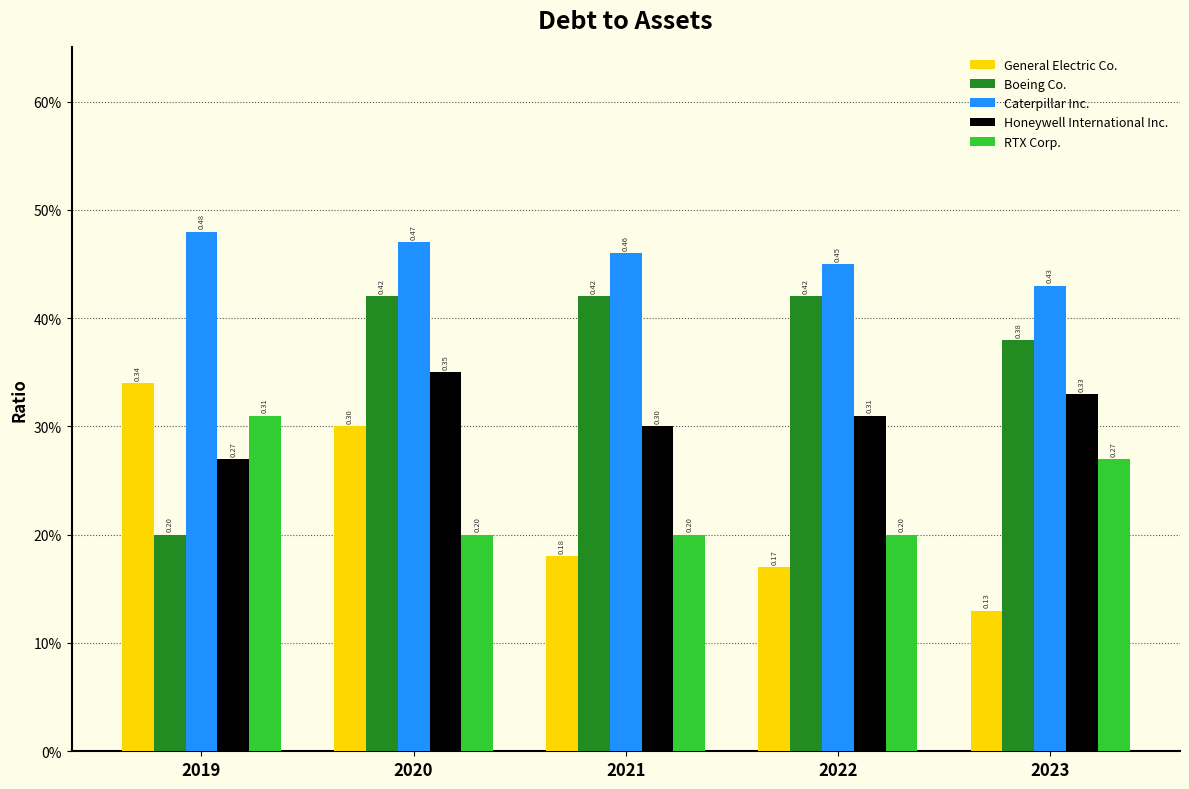

Which category has the highest value in the Honeywell International Inc. series?

2020